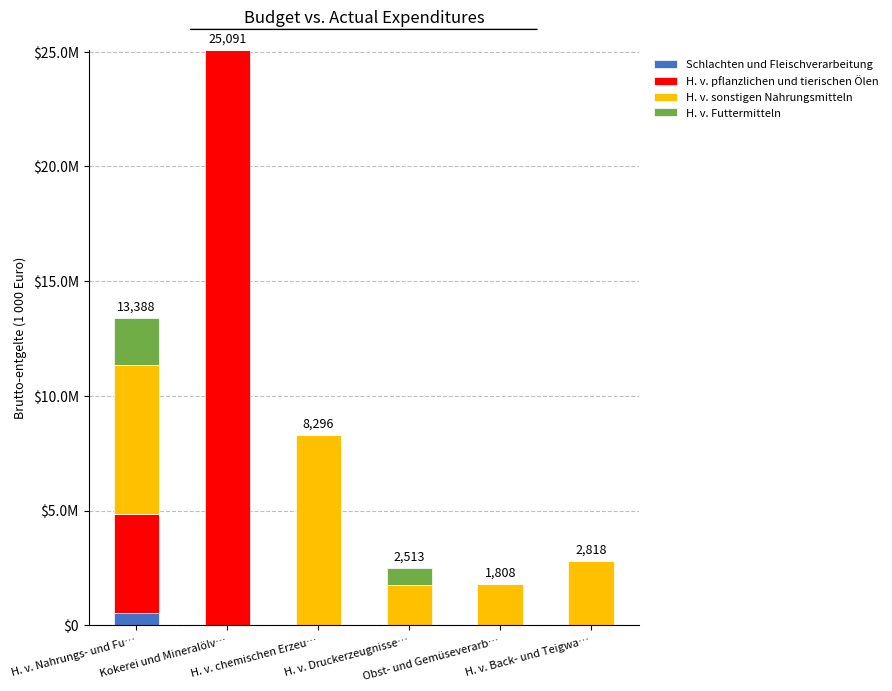

At which label is Schlachten und Fleischverarbeitung closest to 276?

H. v. Nahrungs- und Fu…